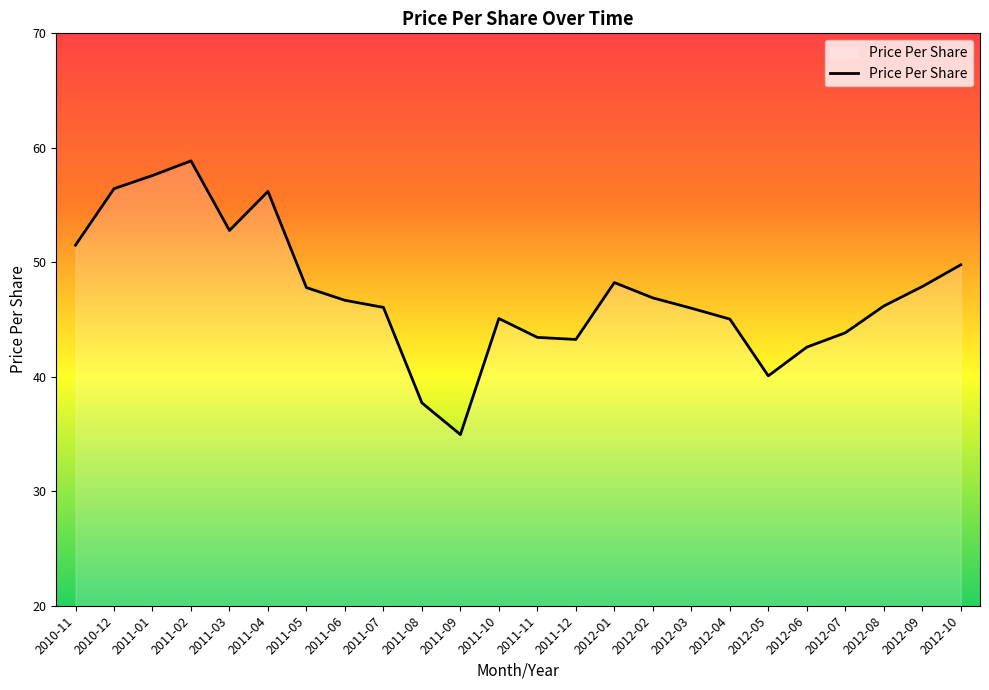

True or false: the data shows 55.9 at 2012-05.

False